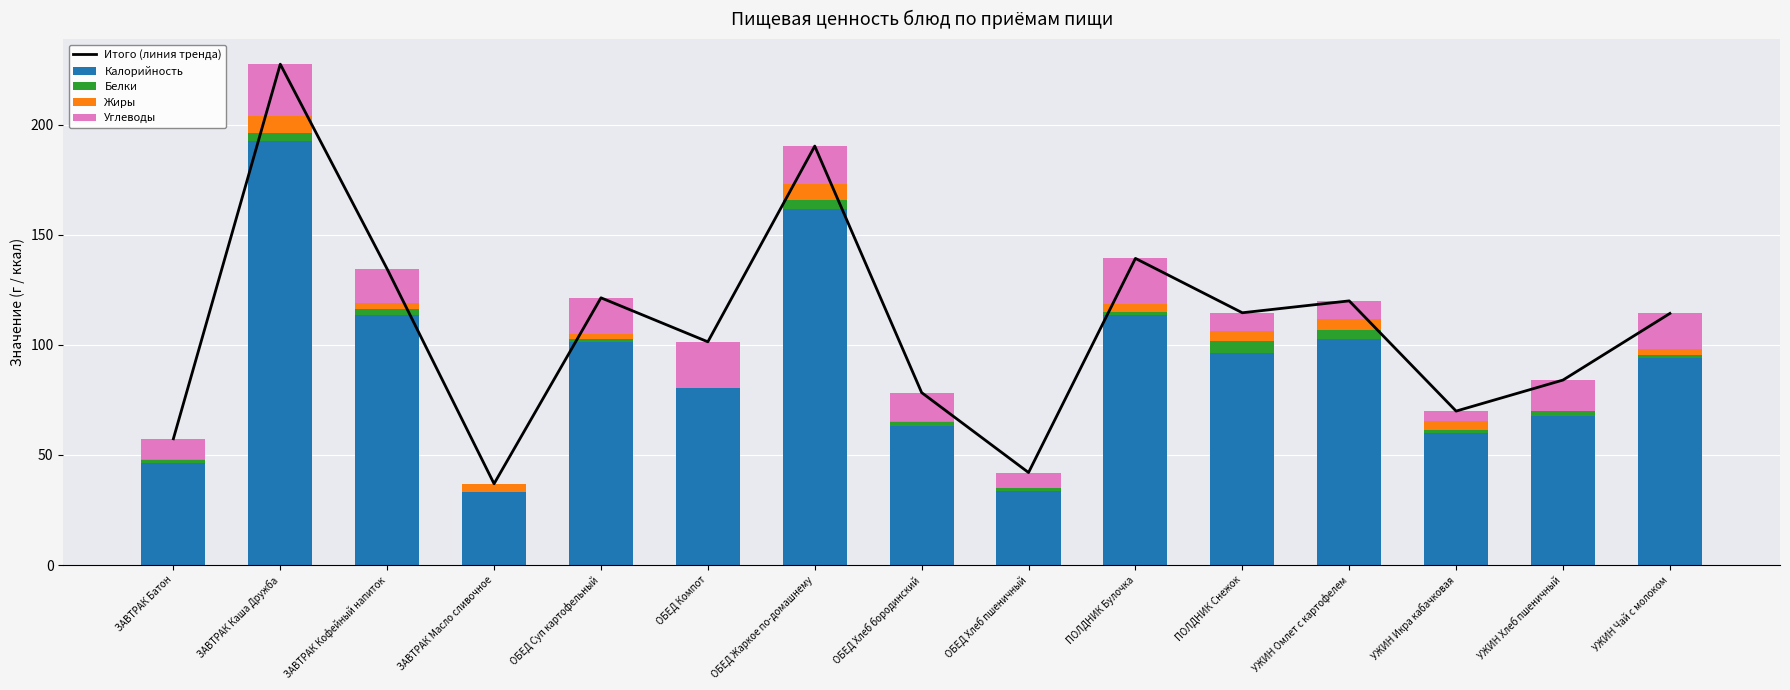

At which label does Итого (линия тренда) reach its minimum?

ЗАВТРАК Масло сливочное